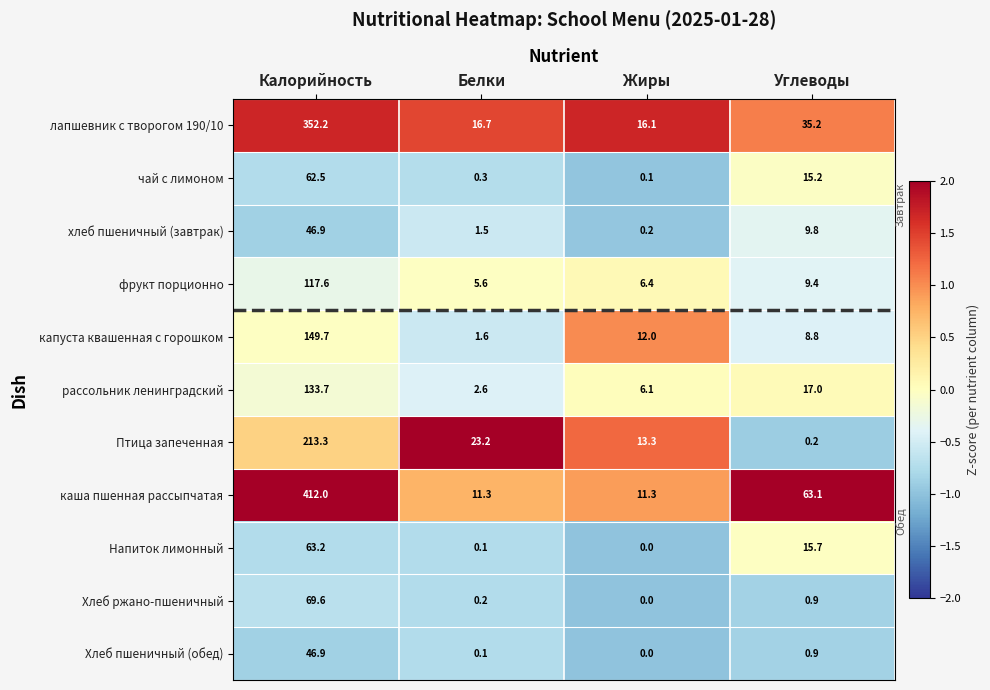

What is the difference between the maximum and second lowest values in the фрукт порционно series?

111.2